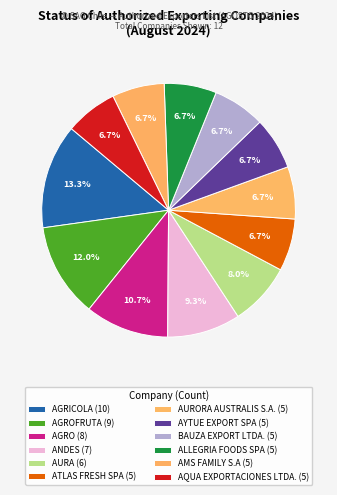

Count the number of slices in the pie.

12